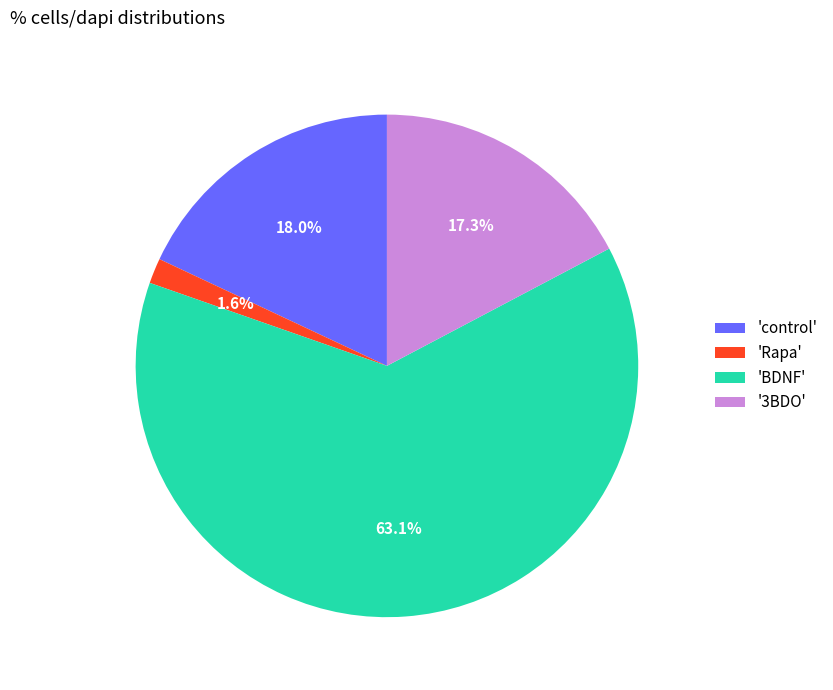

Which category has the biggest portion of the pie?

'BDNF'